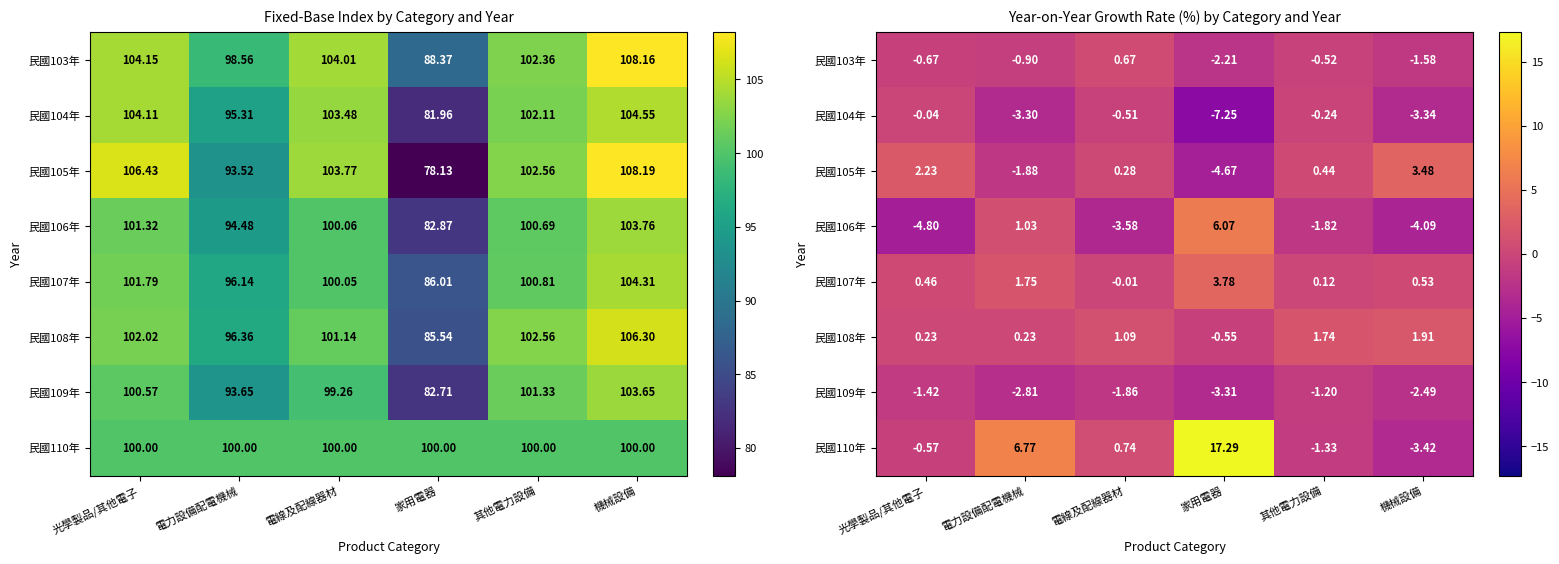

List the series in order of their peak value, highest first.

民國110年, 民國106年, 民國107年, 民國105年, 民國108年, 民國103年, 民國104年, 民國109年